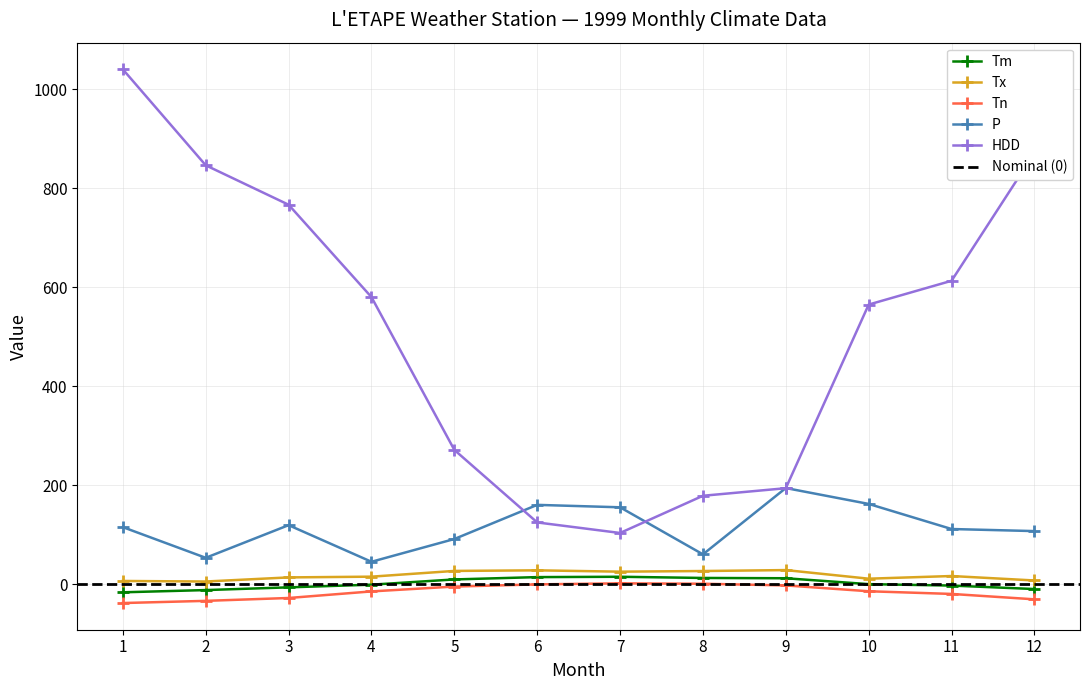

Which category has the lowest value in the HDD series?

7